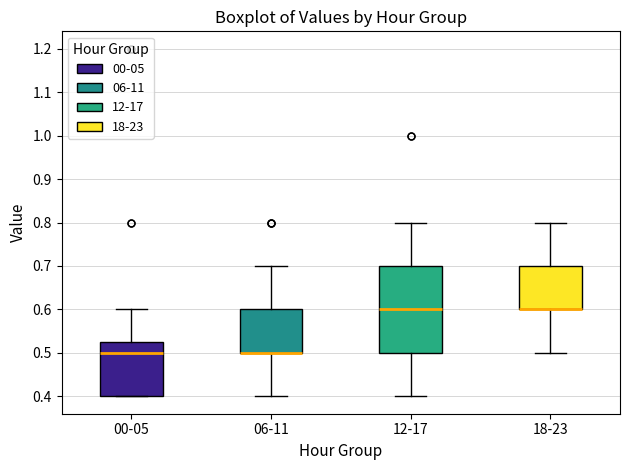

Where does the median line of the box for 00-05 sit on the y-axis? The values are not printed on the chart, so give them approximately, as read against the axis.

0.50